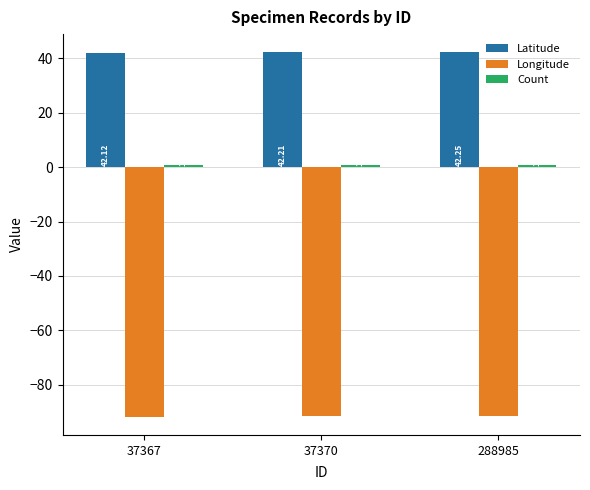

What is the lowest value of the Longitude series?

-91.8